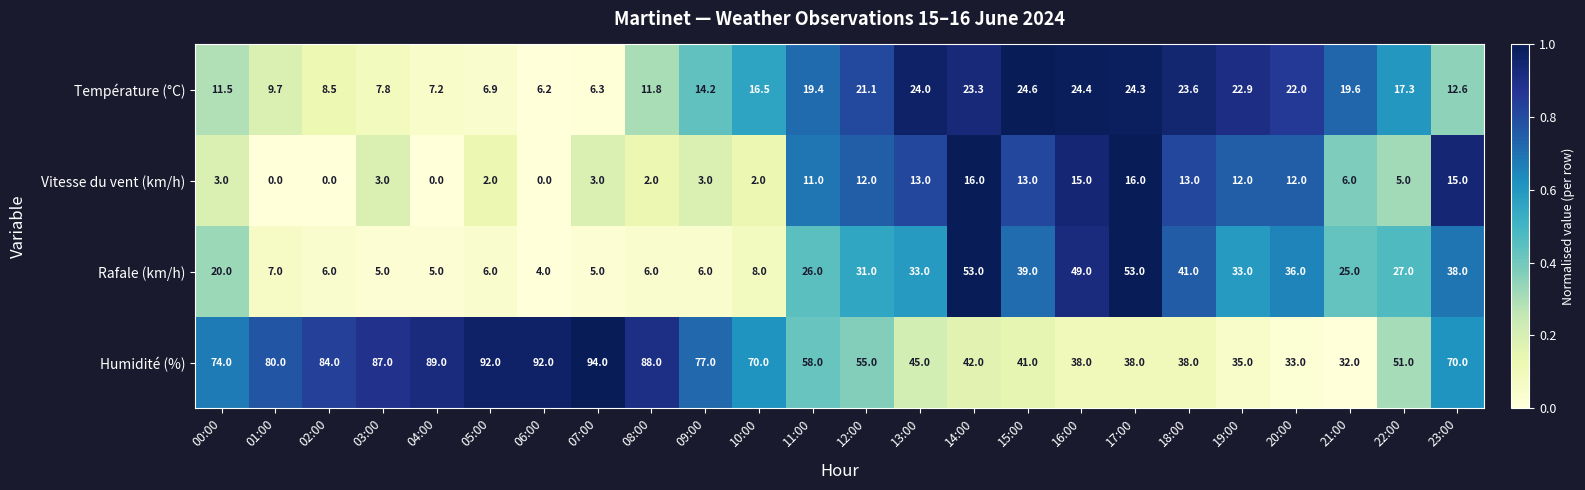

At 19:00, list the series in order from largest to smallest.

Humidité (%), Rafale (km/h), Température (°C), Vitesse du vent (km/h)